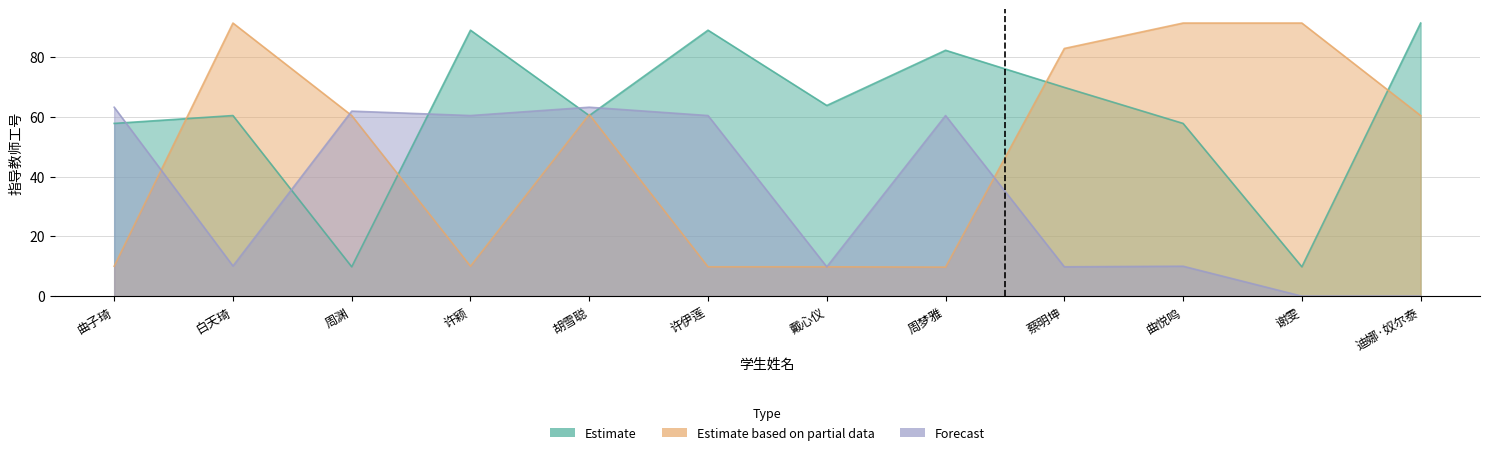

How many values in the Forecast series exceed 60?

6